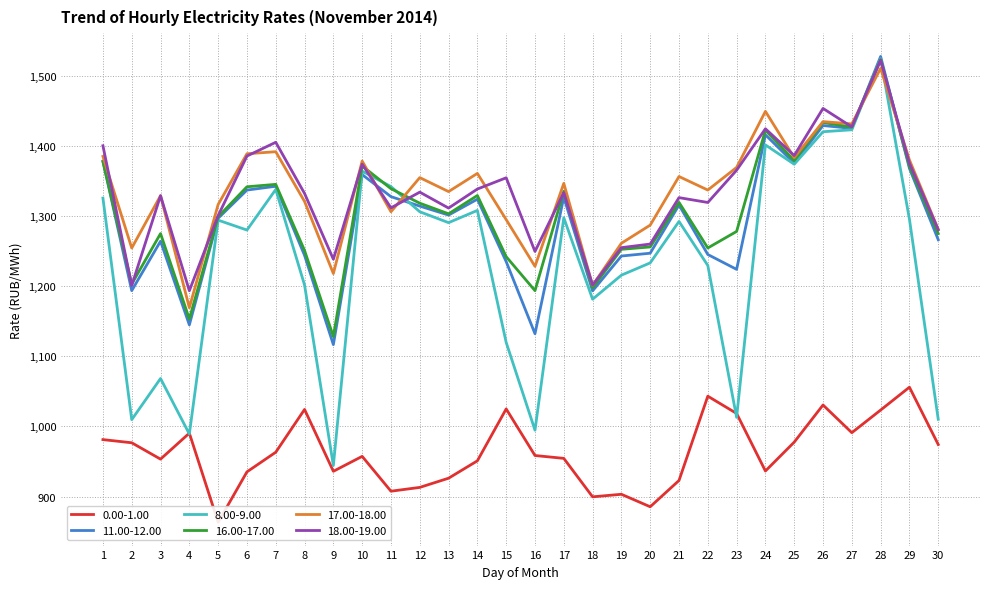

What are all the series names shown in the legend?

0.00-1.00, 11.00-12.00, 8.00-9.00, 16.00-17.00, 17.00-18.00, 18.00-19.00